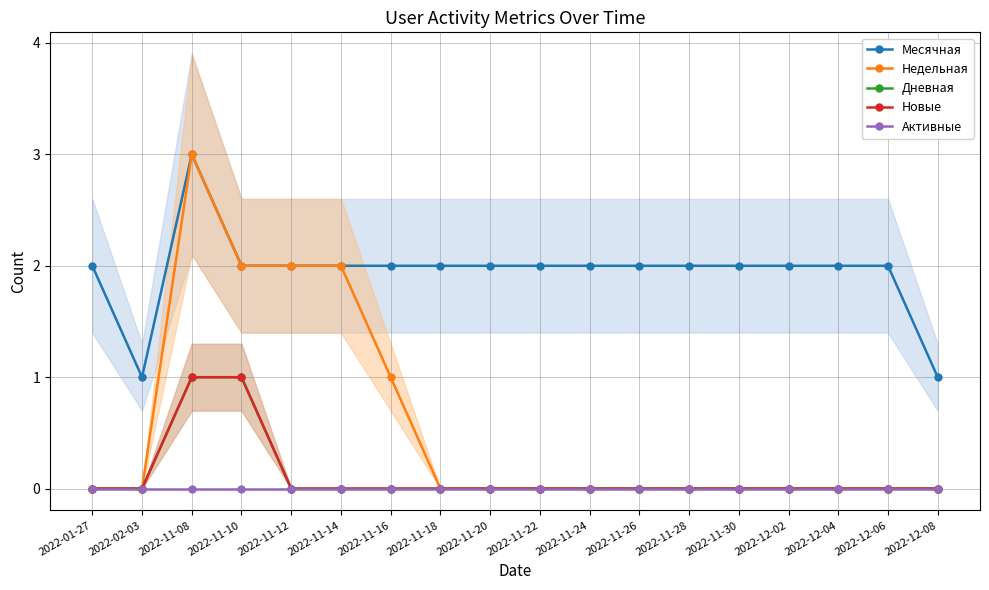

True or false: Активные and Дневная cross at least once.

False